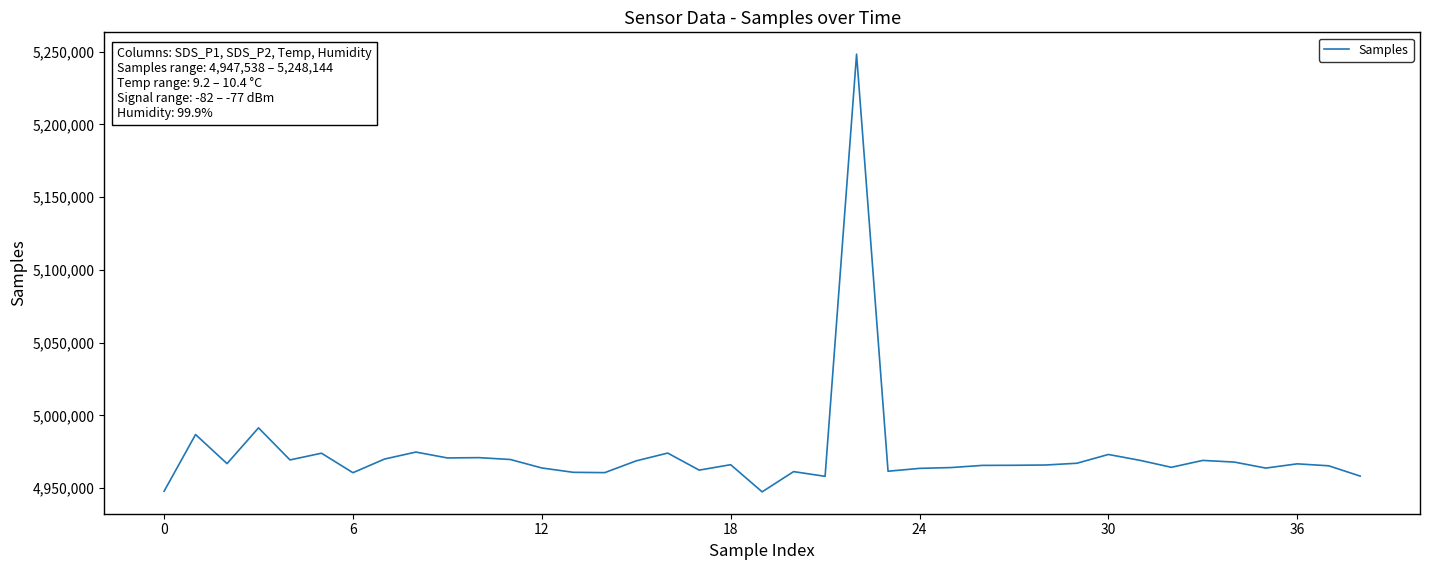

How many lines are shown in the chart?

1